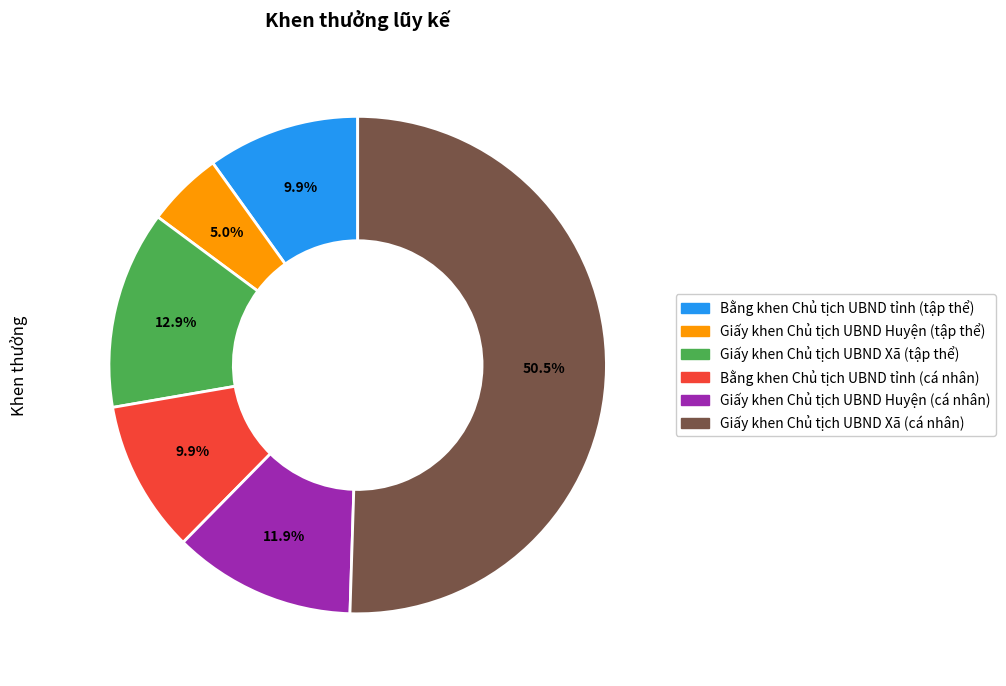

What is the largest slice in the pie chart?

Giấy khen Chủ tịch UBND Xã (cá nhân)